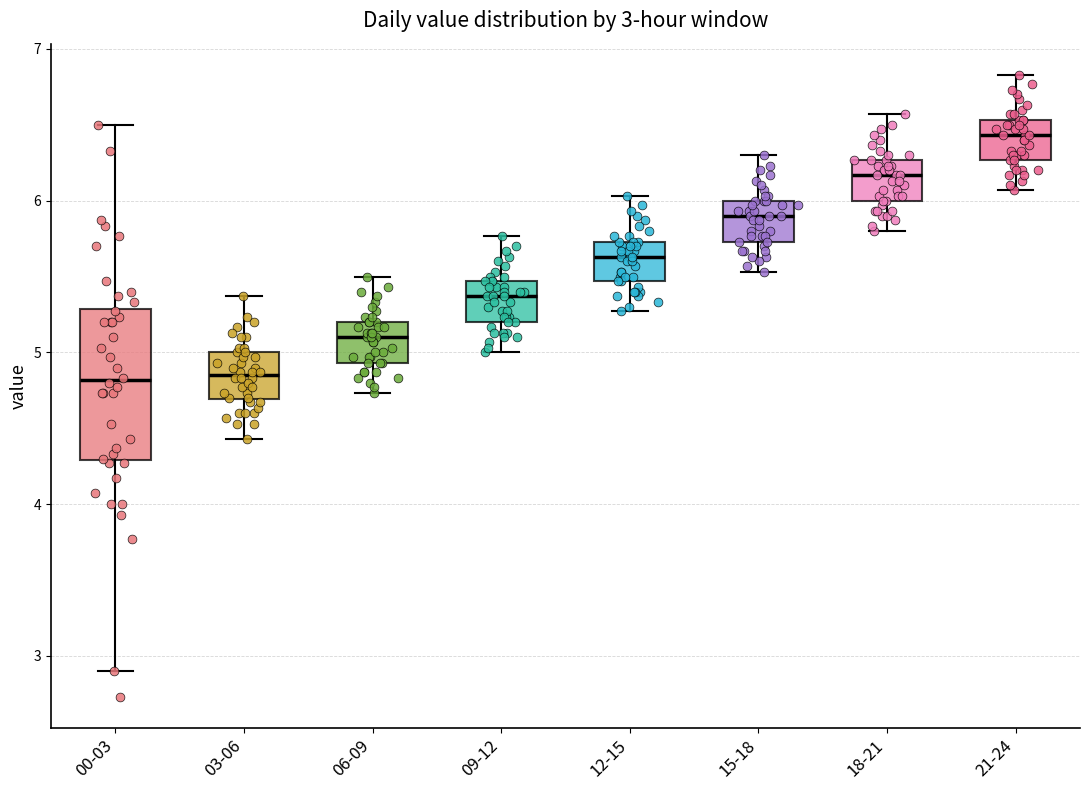

Which box is the tallest, from its lower edge to its upper edge?

00-03